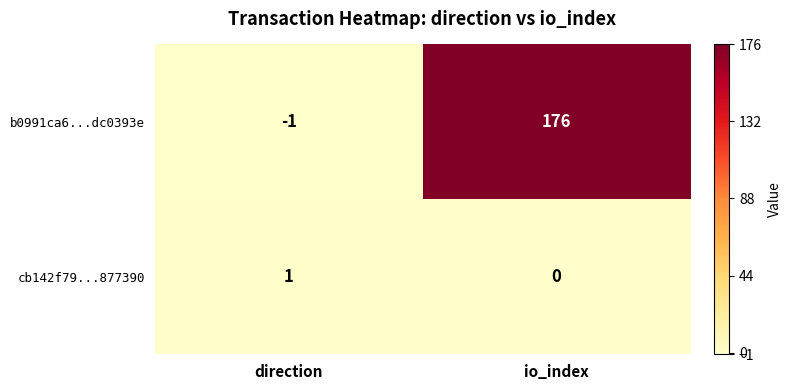

Reading left to right, what are all the values shown in this chart?

b0991ca6...dc0393e: -1	176
cb142f79...877390: 1	0